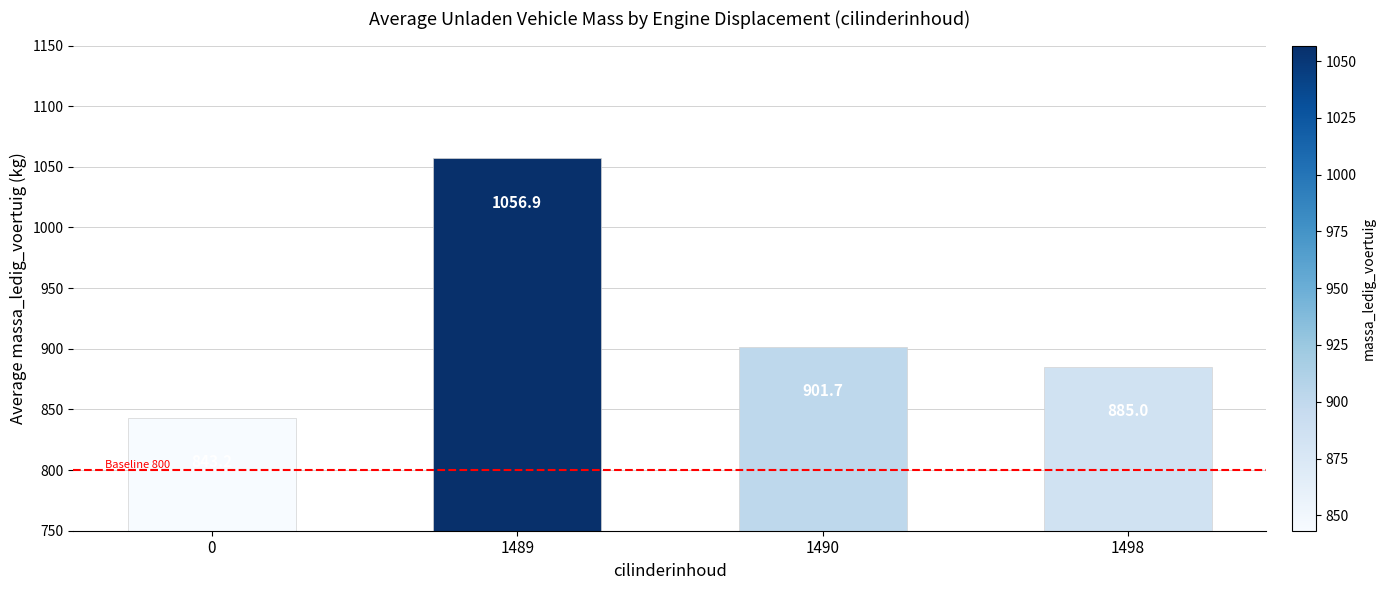

Where does the data first go above 901?

1489